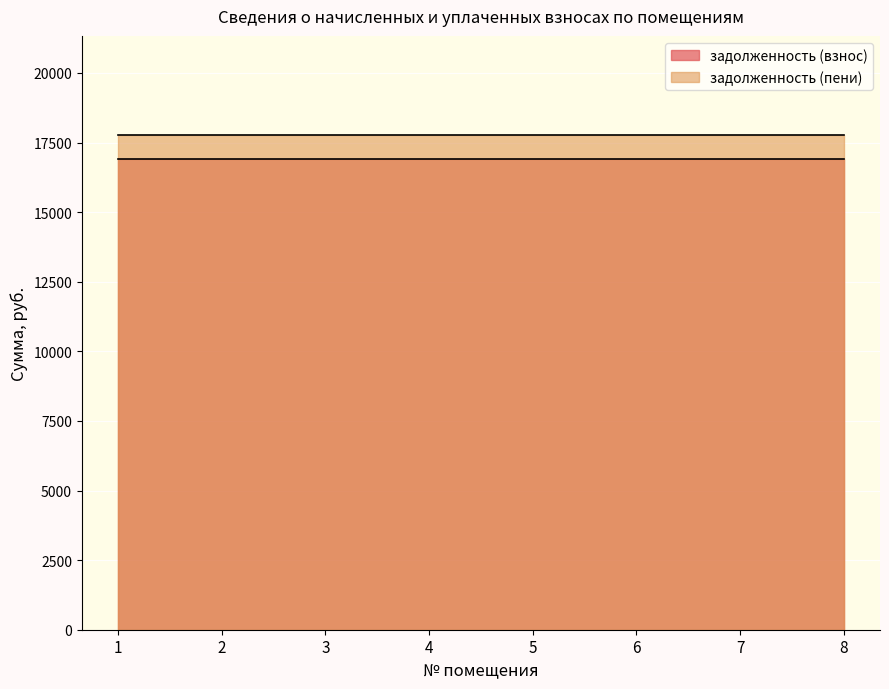

True or false: задолженность (взнос) has more than 1 interior local peaks.

False